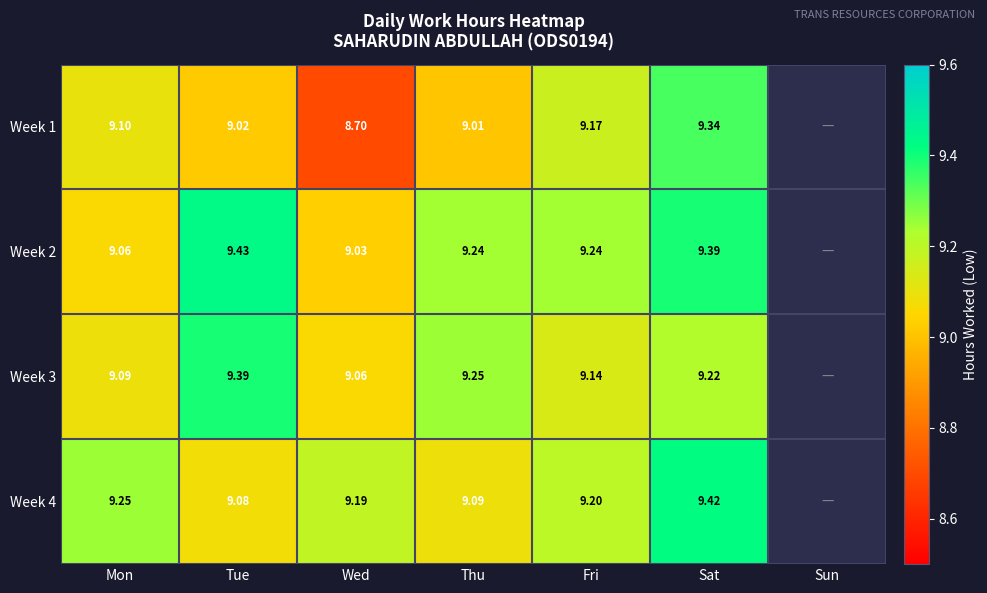

What is the approximate value of Week 2 at Thu?

9.2